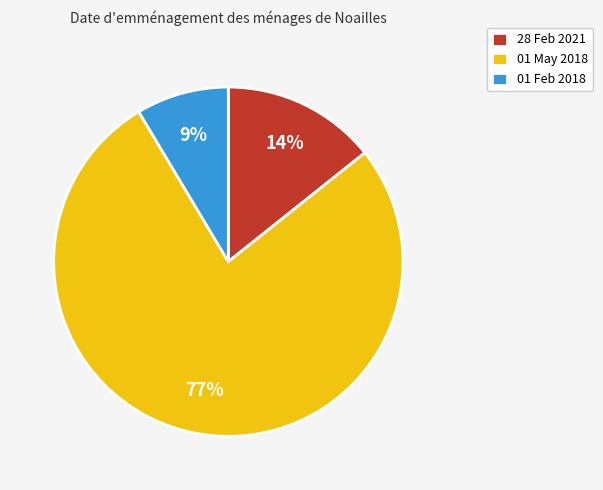

What is the majority slice?

01 May 2018